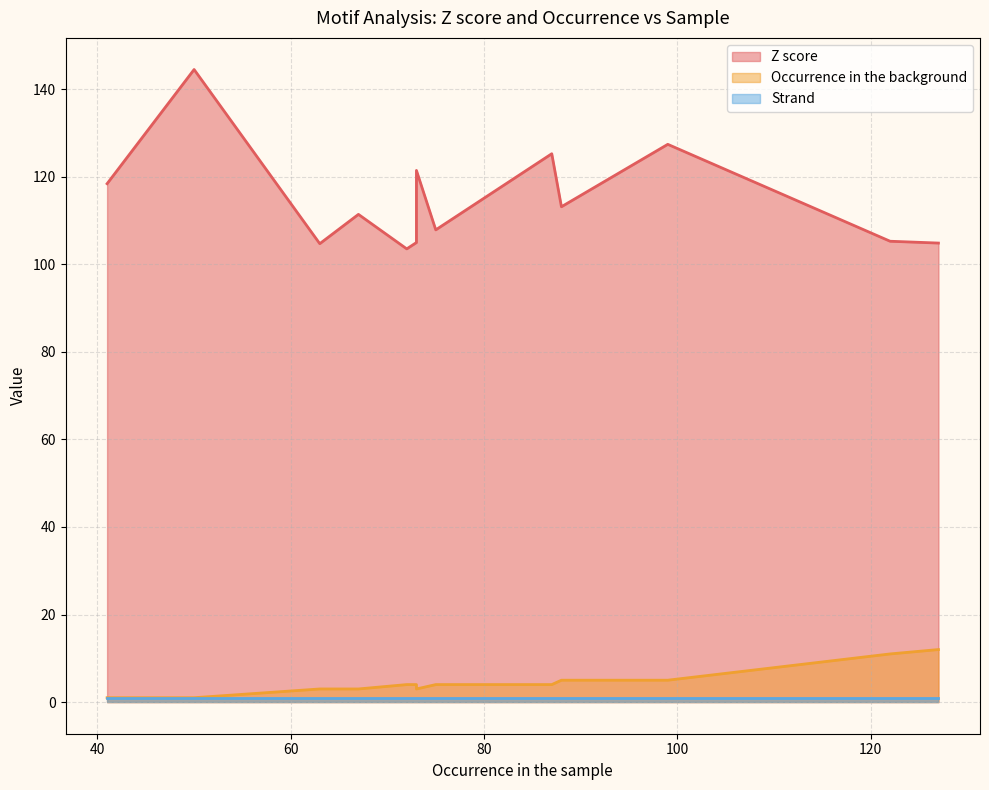

What is the maximum value for Z score?

144.5